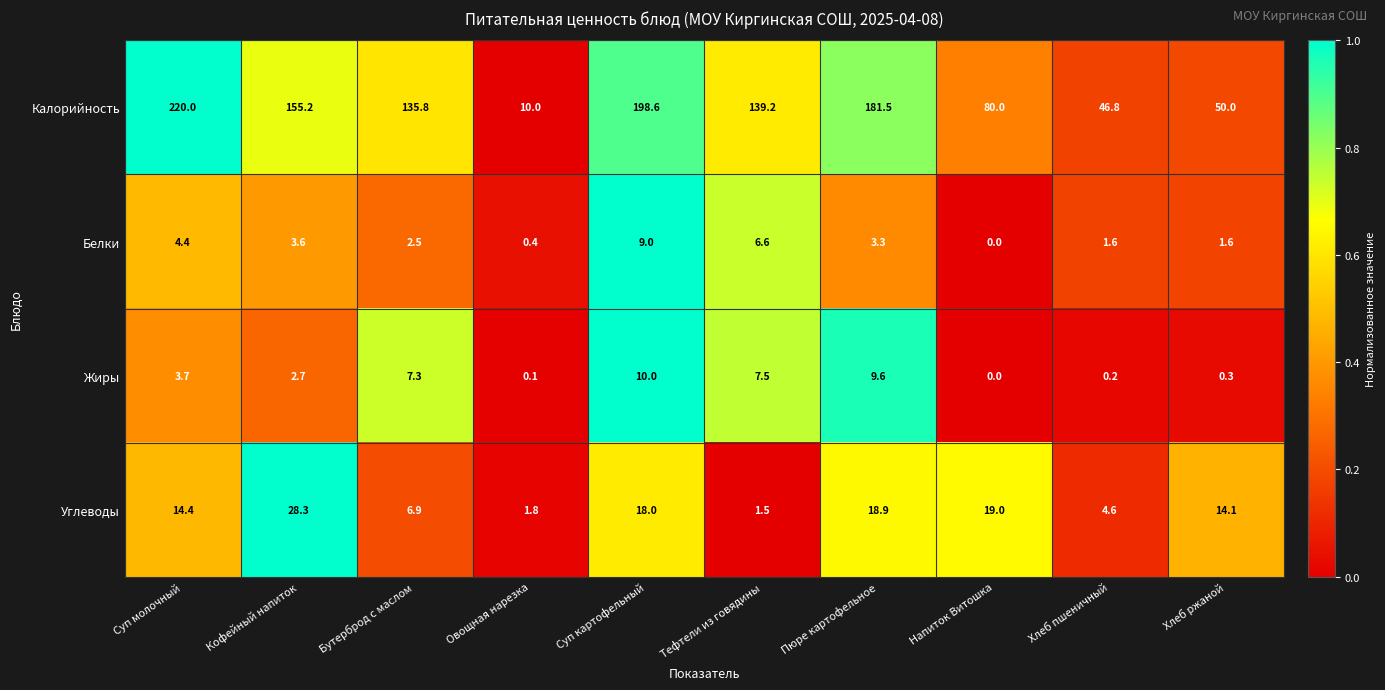

Which category has the lowest value across all series?

Напиток Витошка